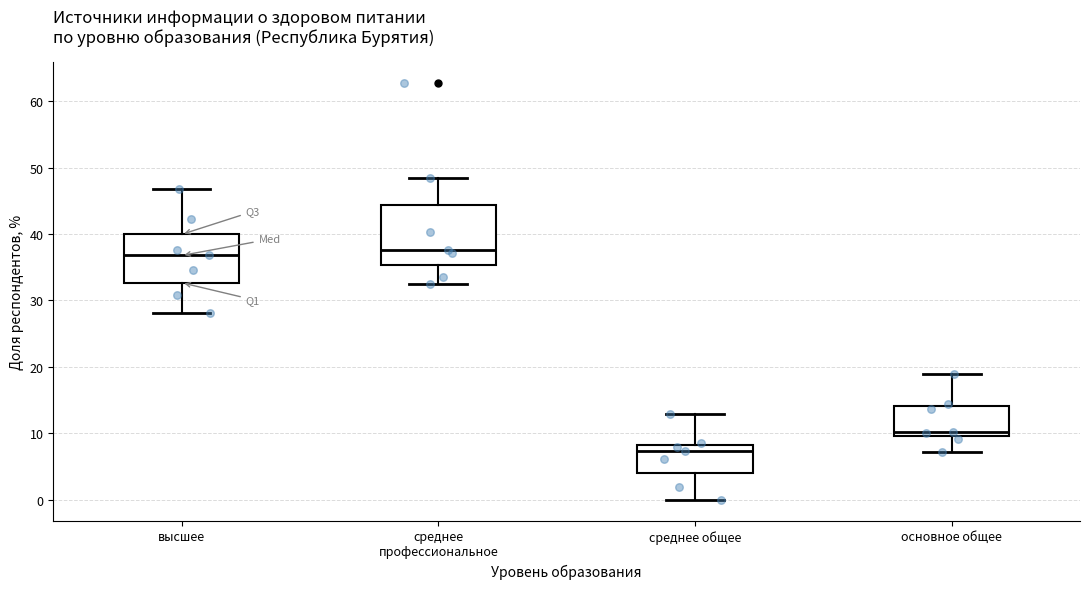

Reading left to right, transcribe this box plot: for each box, give where its median line is, the range the box spans, and where its two whiskers end, as read against the y-axis. The values are not printed on the chart, so give them approximately, as read against the axis.

высшее: median 37, box 33 to 40, whiskers 28 to 47
среднее профессиональное: median 38, box 35 to 44, whiskers 33 to 48
среднее общее: median 7, box 4 to 8, whiskers 0 to 13
основное общее: median 10 (just above the box's lower edge), box 10 to 14, whiskers 7 to 19